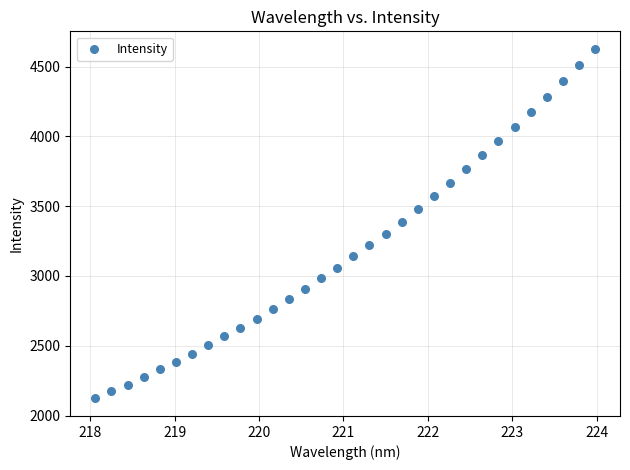

What is the range of X values (max minus min)?

5.9